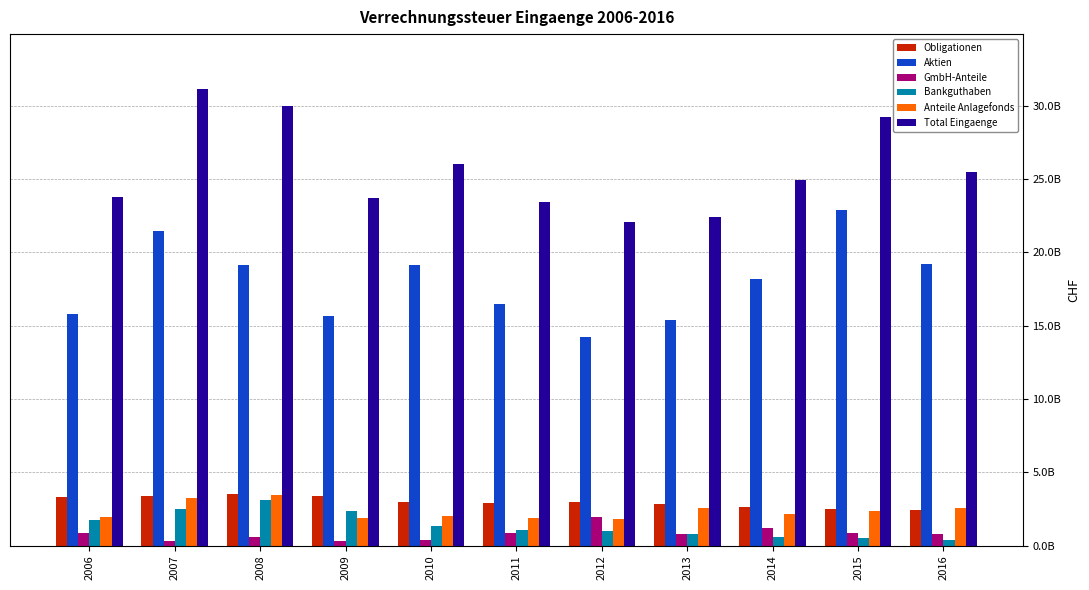

At which category does the chart reach its peak across all series?

2007